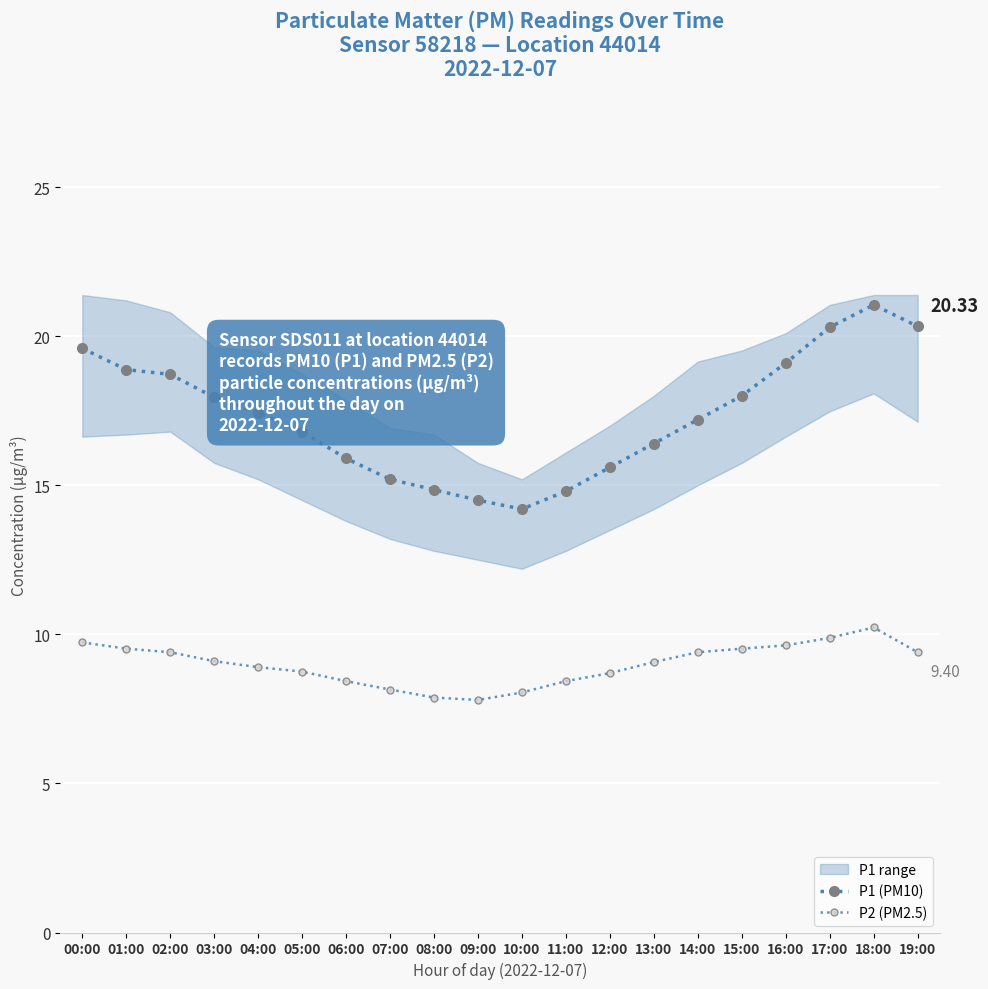

Is it true that P2 (PM2.5) equals 8.1 at 10:00?

True